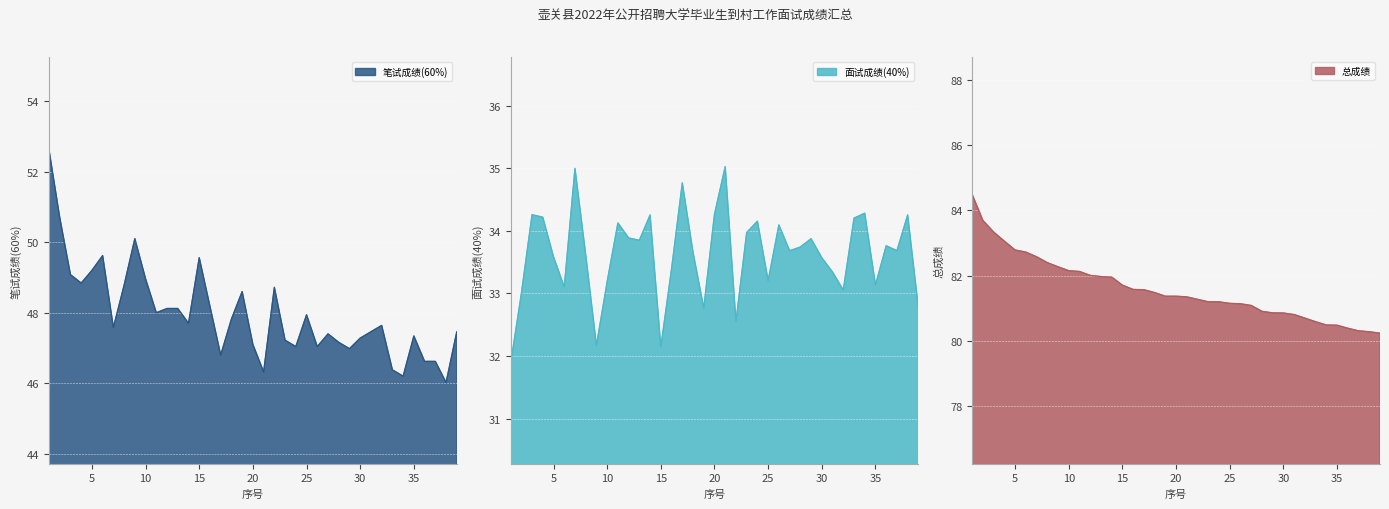

What is the difference between the 面试成绩(40%) values at 29 and 39?

1.1